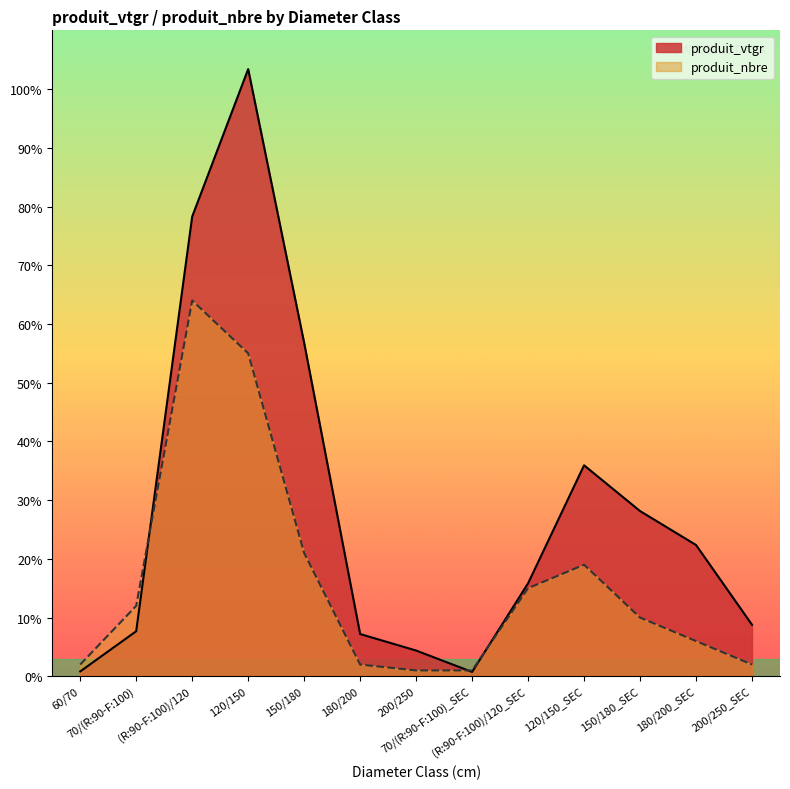

How many lines are shown in the chart?

2